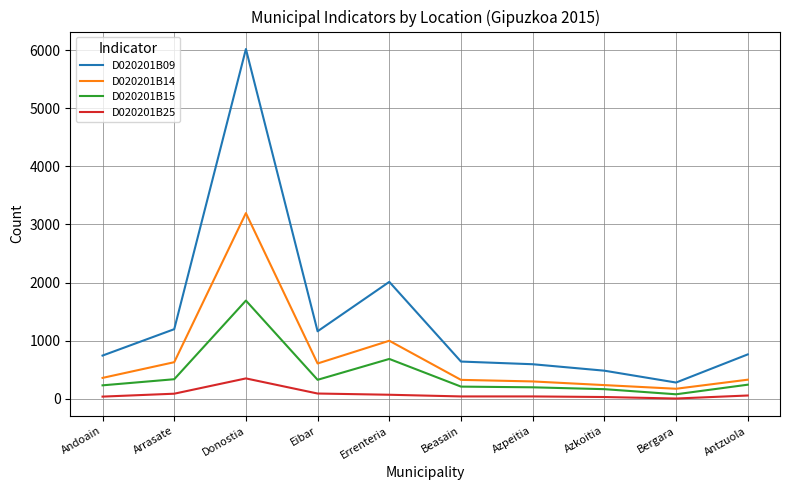

What is the difference between the D020201B25 values at Donostia and Arrasate?

263